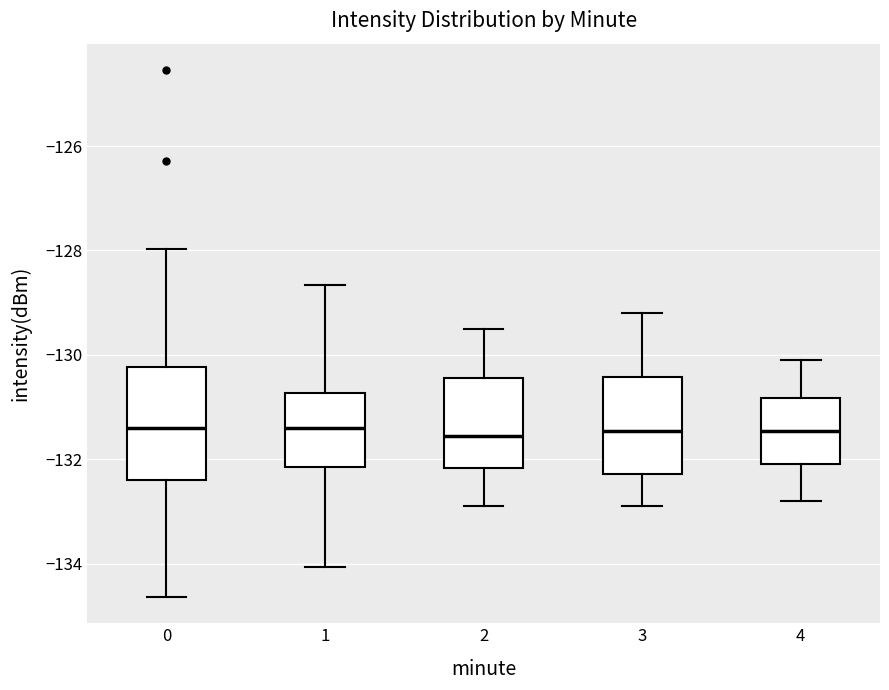

Reading left to right, read every box against the y-axis: the position of its median line, the range the box covers, and the ends of its whiskers. The values are not printed on the chart, so give them approximately, as read against the axis.

0: median -131.4, box -132.4 to -130.2, whiskers -134.6 to -128.0
1: median -131.4, box -132.2 to -130.8, whiskers -134.0 to -128.6
2: median -131.6, box -132.2 to -130.4, whiskers -132.8 to -129.4
3: median -131.4, box -132.2 to -130.4, whiskers -132.8 to -129.2
4: median -131.4, box -132.0 to -130.8, whiskers -132.8 to -130.0